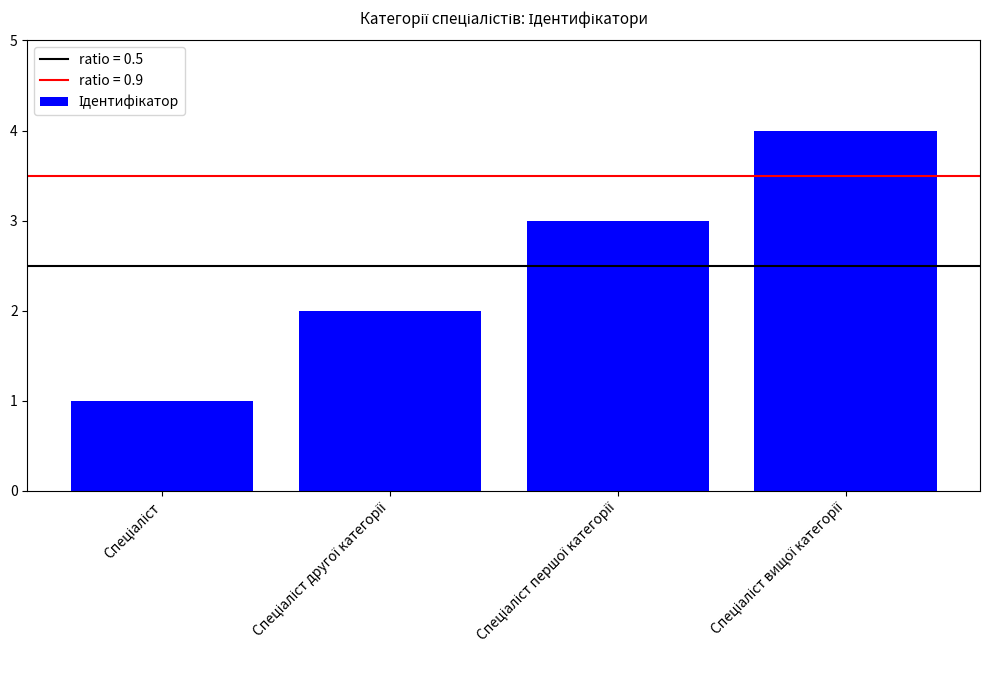

How many series are shown in this chart?

1